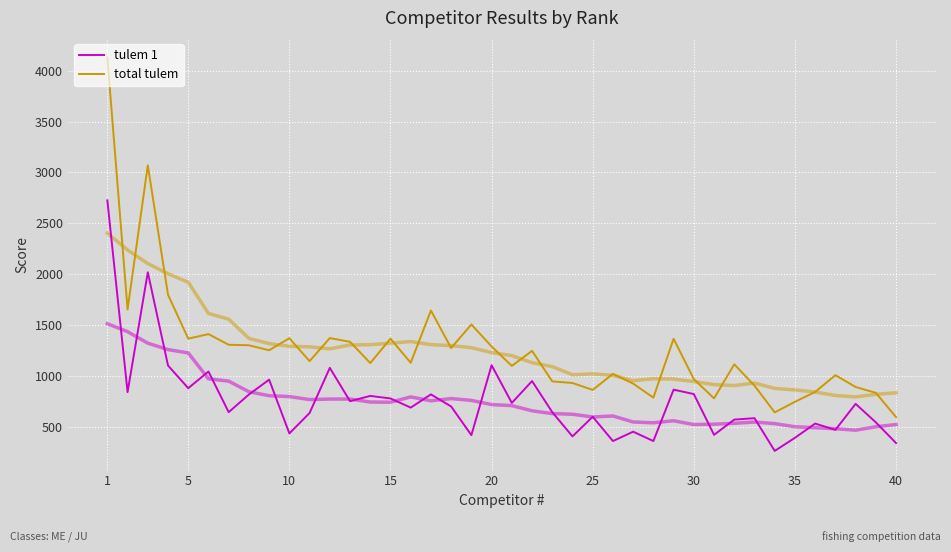

Is the value of tulem 1 at 9 greater than the value of total tulem at 36?

No